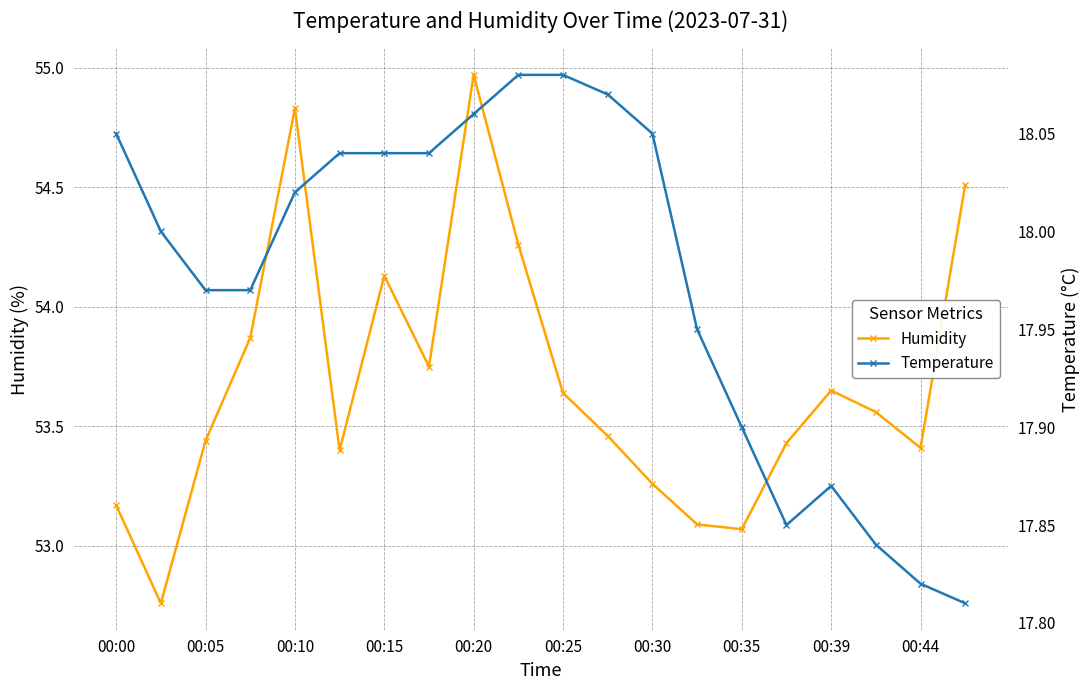

In Humidity, how many points are higher than both neighbors (excluding endpoints)?

4